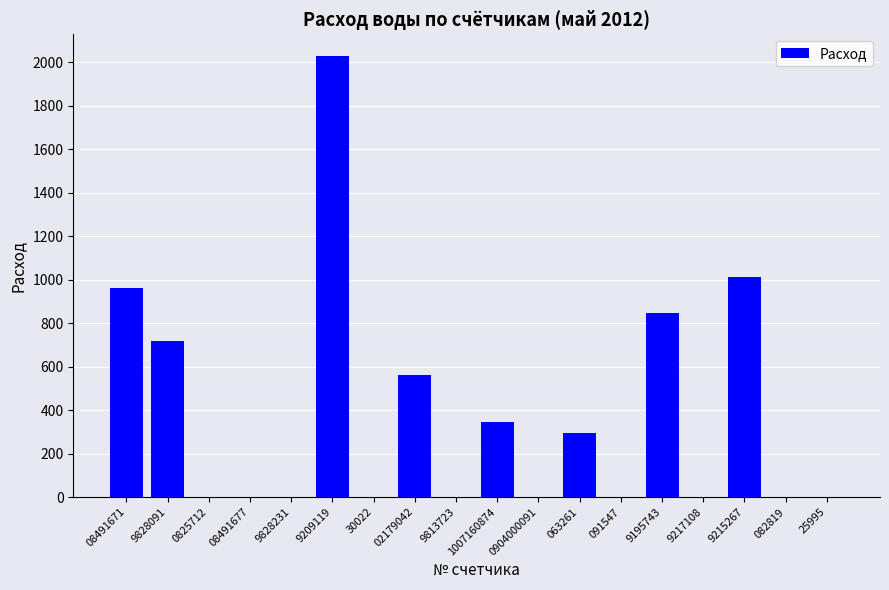

The chart shows a value of 2028 at 9209119. True or false?

True